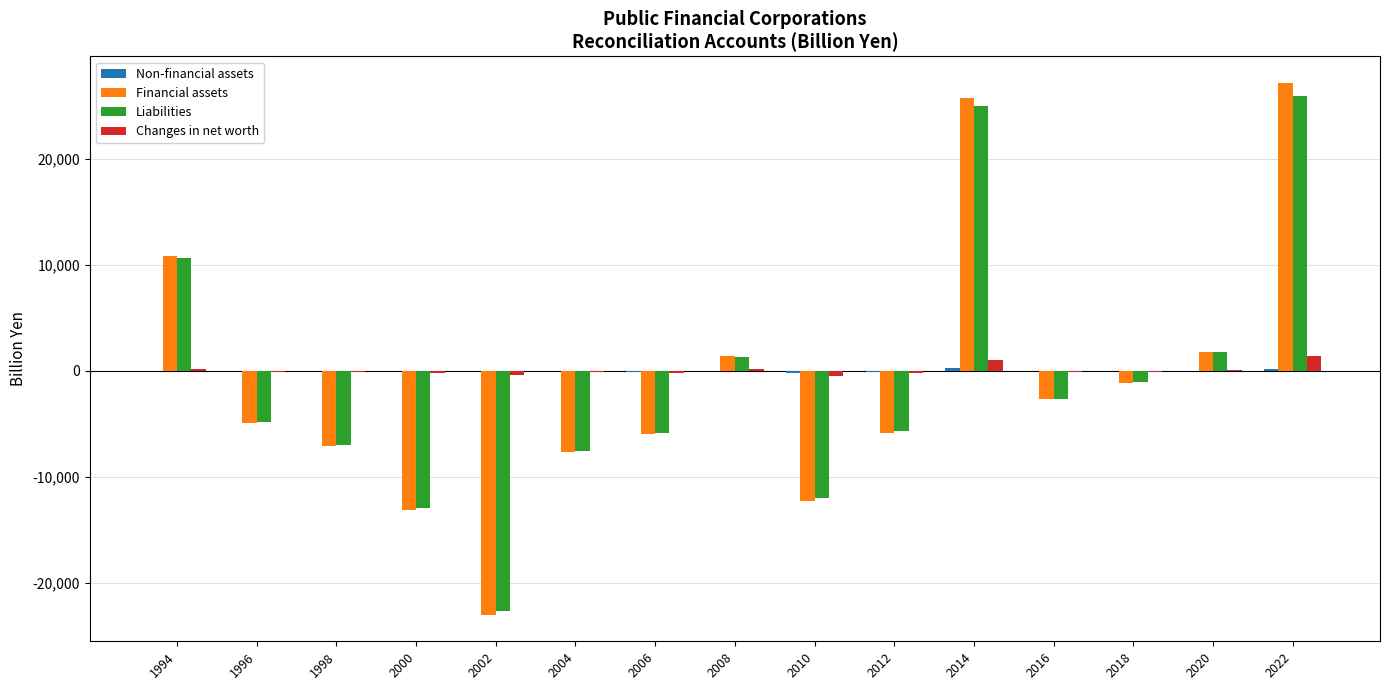

What is the spread (max minus min) of values at 2020?

1809.0